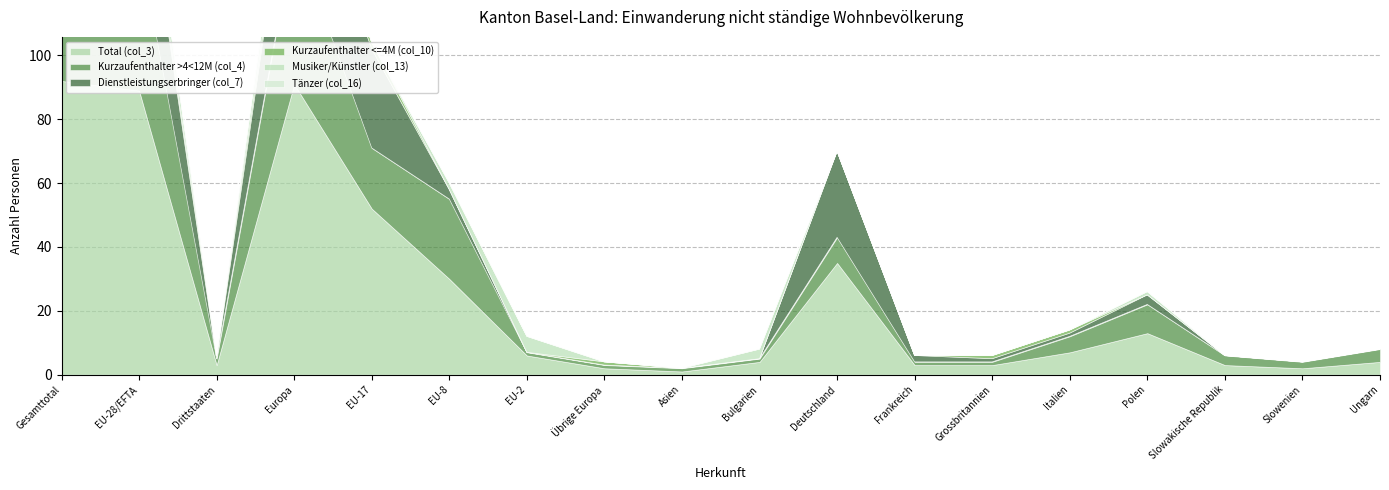

How many Musiker/Künstler (col_13) values are between 0 and 3?

14